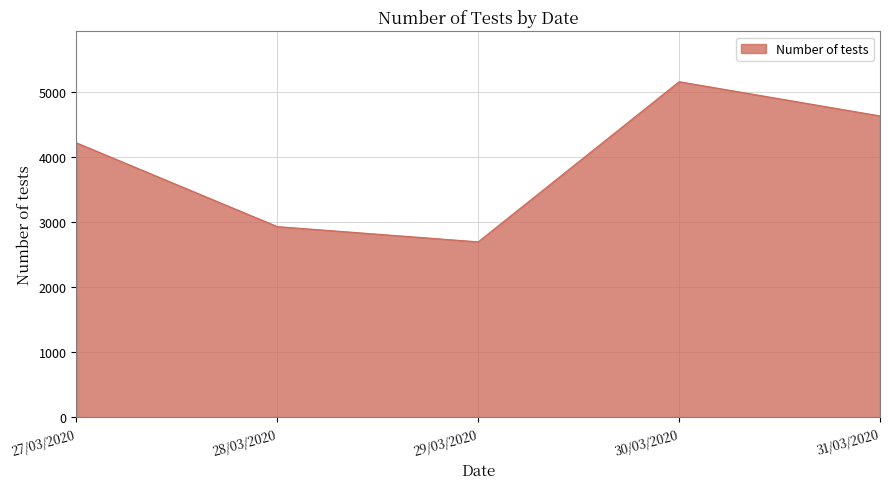

How many series are shown in this chart?

1